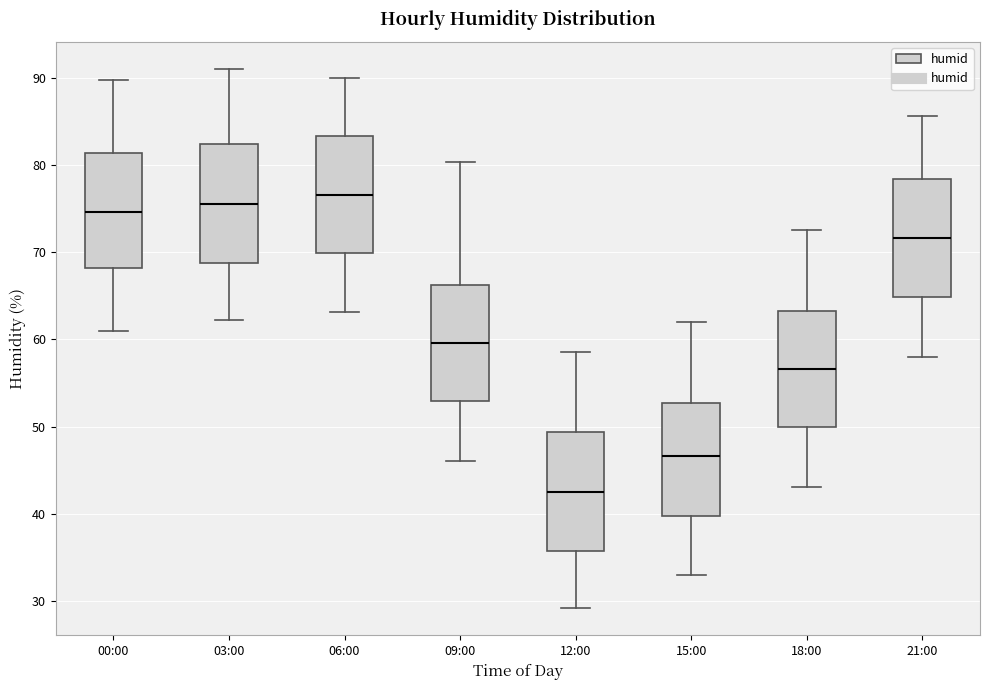

Reading left to right, transcribe this box plot: for each box, give where its median line is, the range the box spans, and where its two whiskers end, as read against the y-axis. The values are not printed on the chart, so give them approximately, as read against the axis.

00:00: median 75, box 68 to 81, whiskers 61 to 90
03:00: median 76, box 69 to 82, whiskers 62 to 91
06:00: median 77, box 70 to 83, whiskers 63 to 90
09:00: median 60, box 53 to 66, whiskers 46 to 80
12:00: median 43, box 36 to 49, whiskers 29 to 59
15:00: median 47, box 40 to 53, whiskers 33 to 62
18:00: median 57, box 50 to 63, whiskers 43 to 73
21:00: median 72, box 65 to 78, whiskers 58 to 86